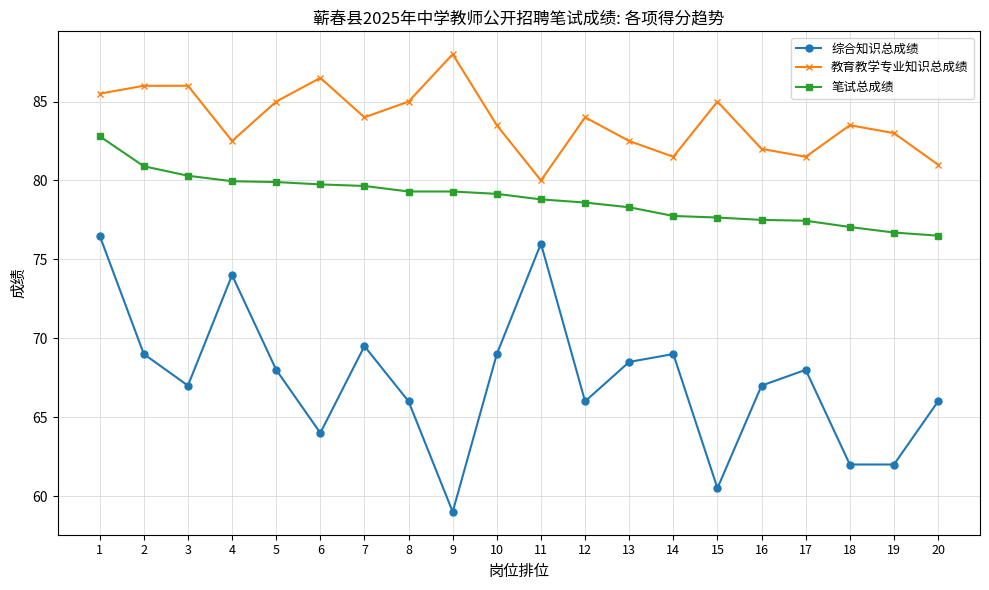

True or false: 笔试总成绩 and 综合知识总成绩 intersect in this chart.

False